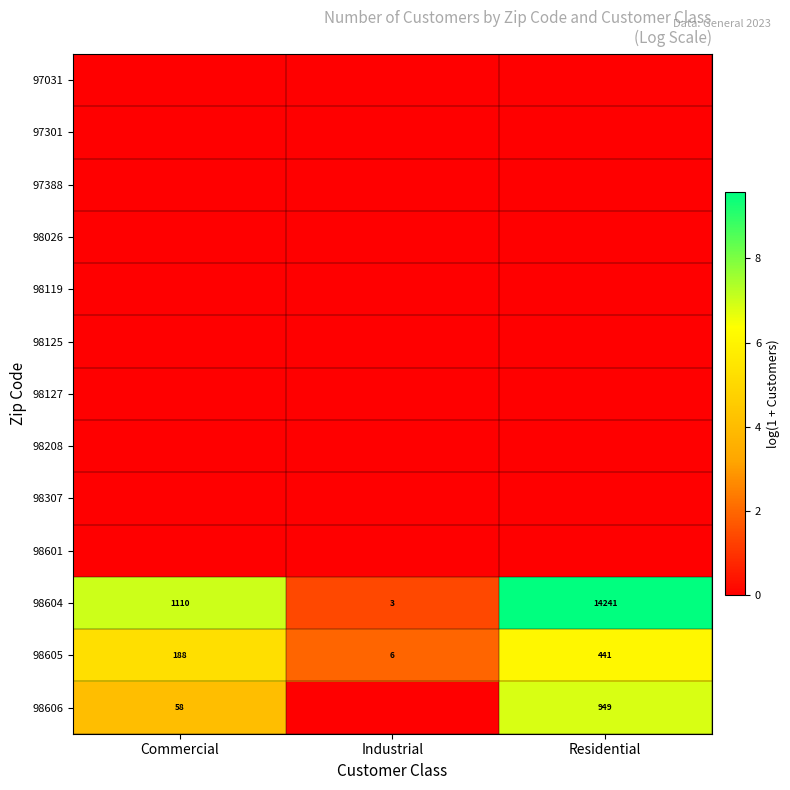

At how many categories does at least one series exceed 9?

1